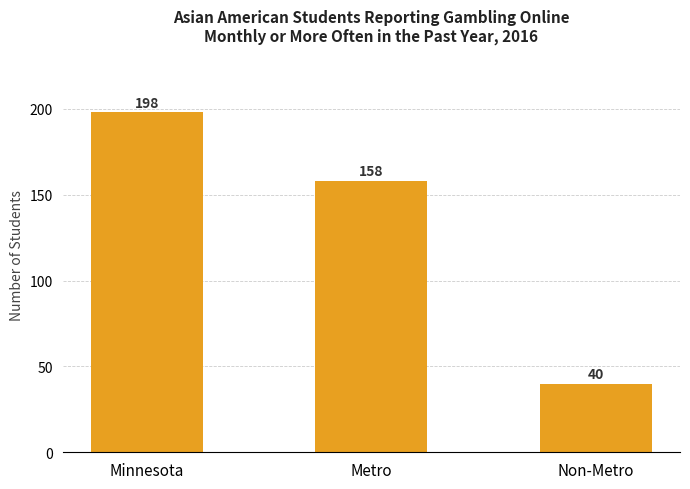

Reading left to right, transcribe all the data shown in this chart.

Minnesota=198	Metro=158	Non-Metro=40